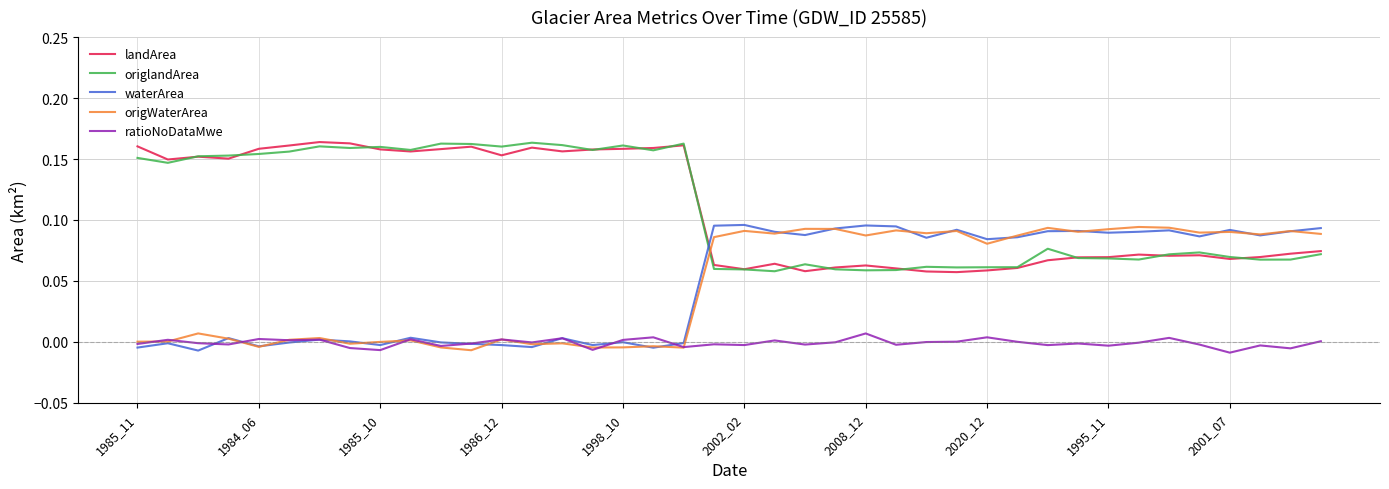

How many data points in origWaterArea are above 0?

30